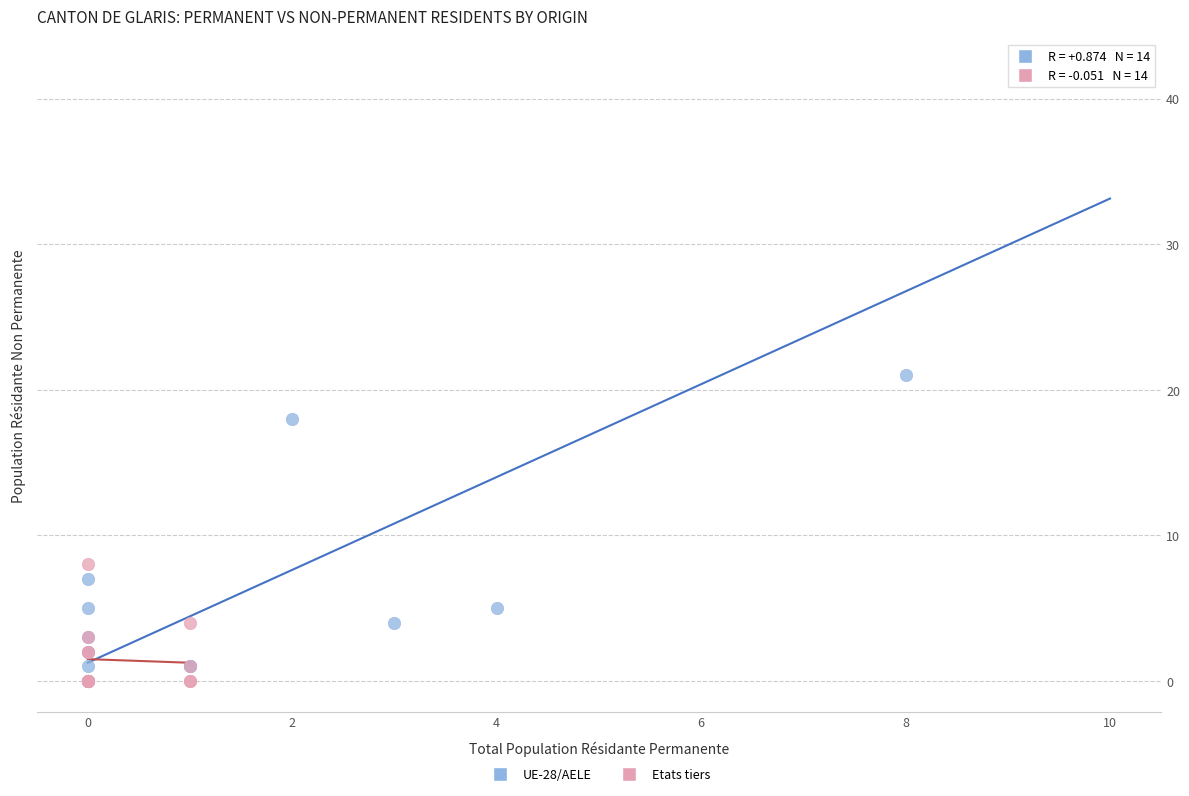

Which series has the largest Y range (max minus min)?

UE-28/AELE